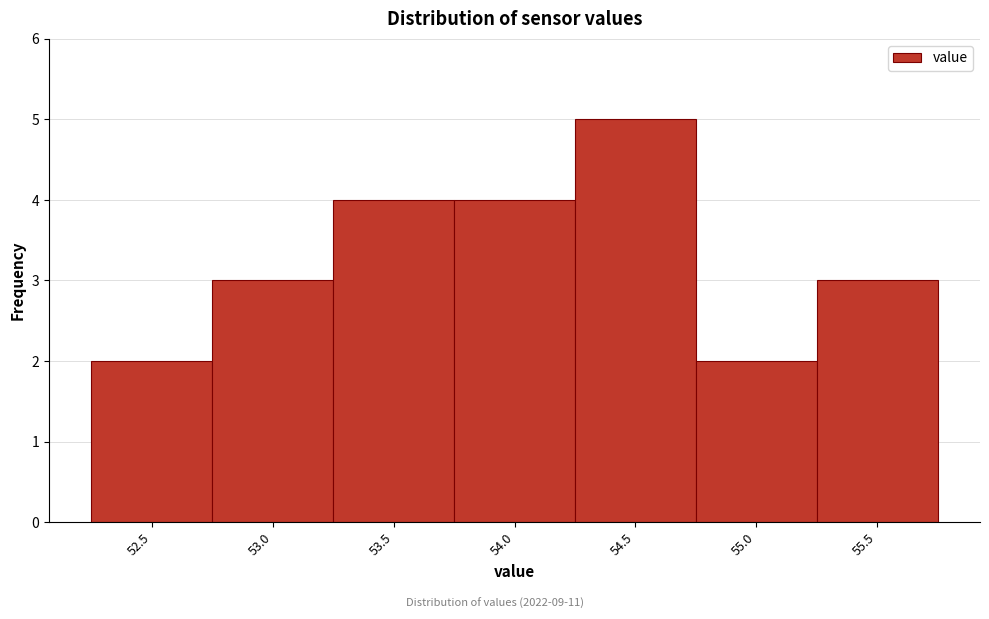

Reading left to right, extract all data points from this chart.

2	3	4	4	5	2	3